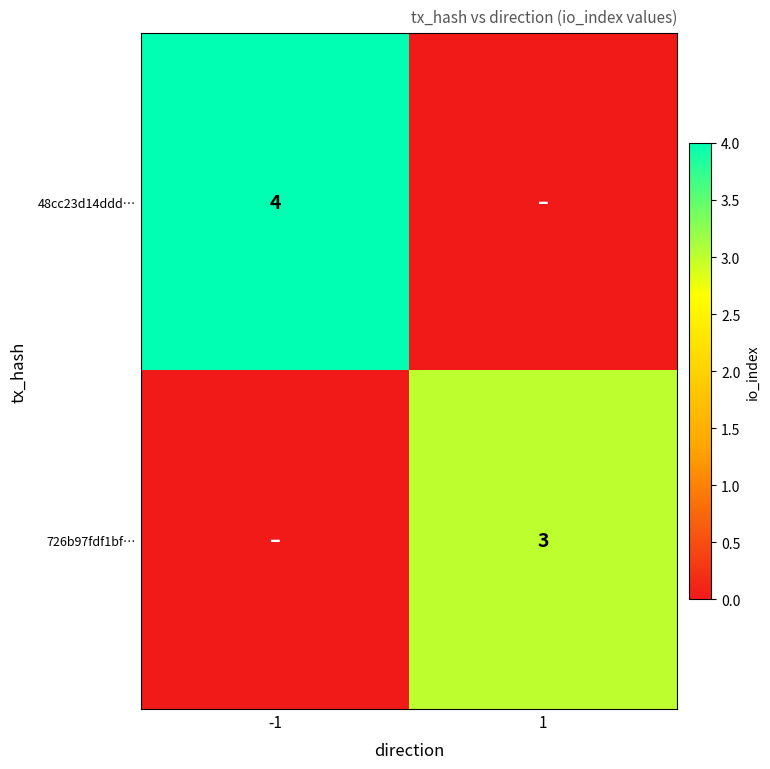

The value of 48cc23d14ddd… at -1 is 1. True or false?

False